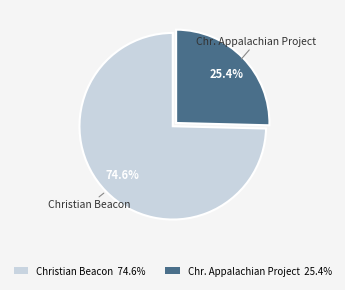

Between Christian Beacon and Chr. Appalachian Project, which is larger?

Christian Beacon